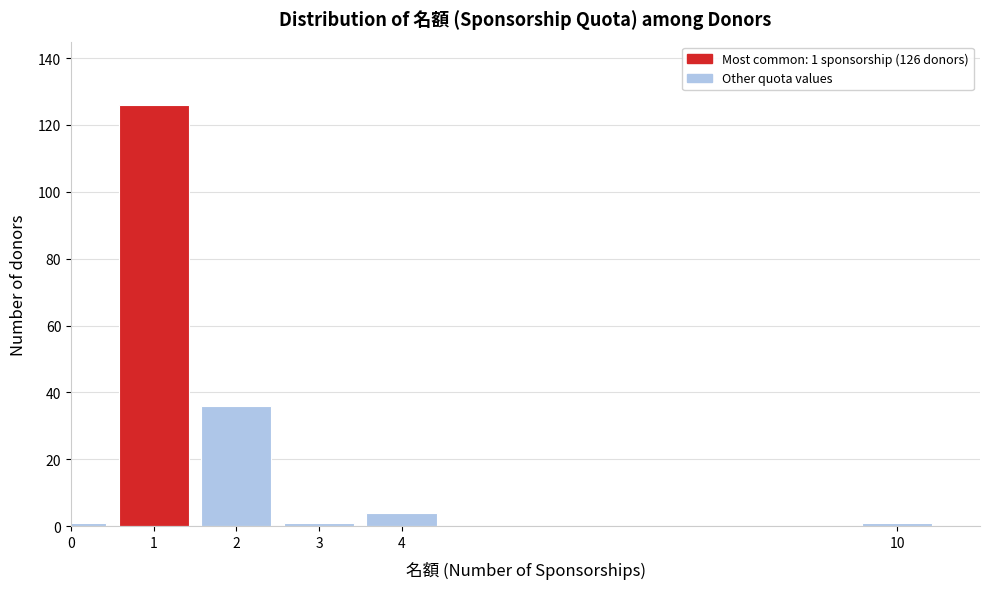

Reading left to right, list all the values displayed in this chart.

0=1	1=126	2=36	3=1	4=4	10=1